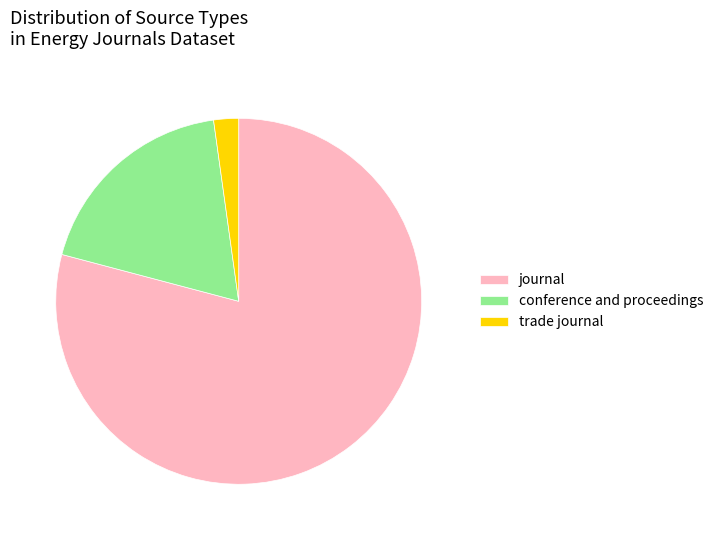

Rank the categories by value from highest to lowest.

journal, conference and proceedings, trade journal